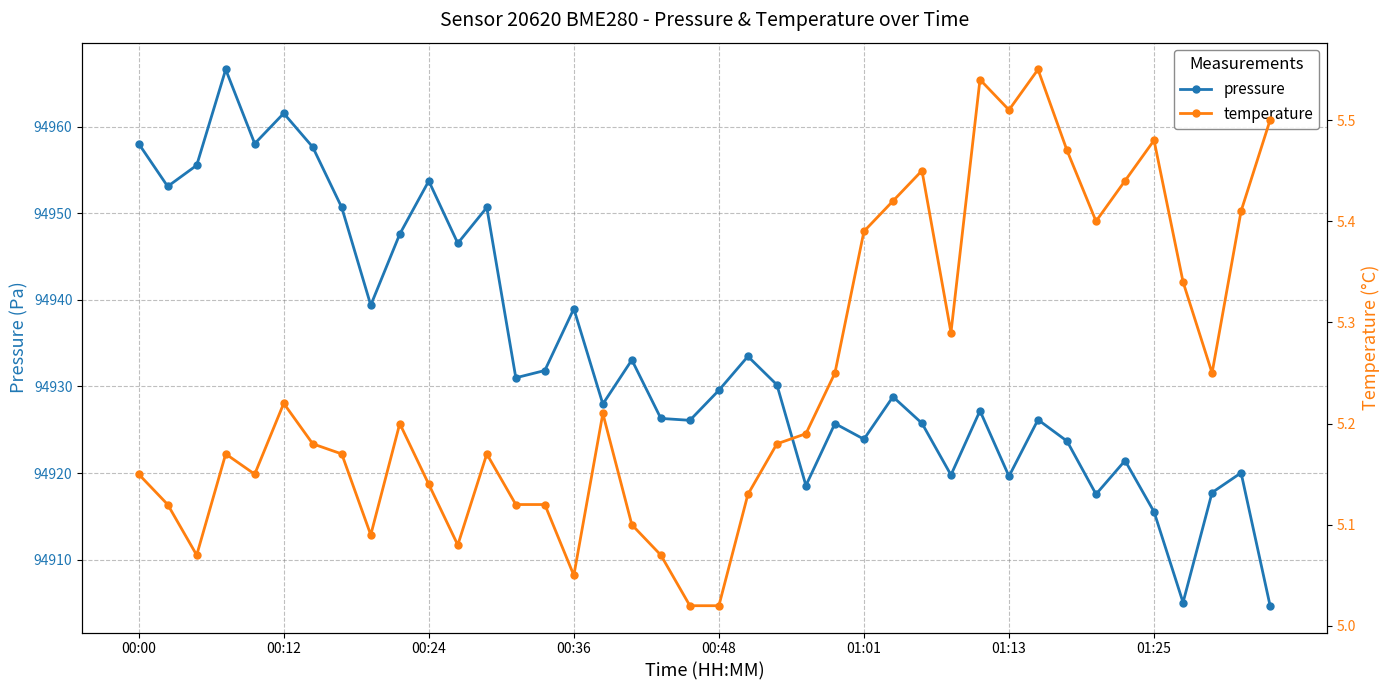

True or false: temperature and pressure cross at least once.

False